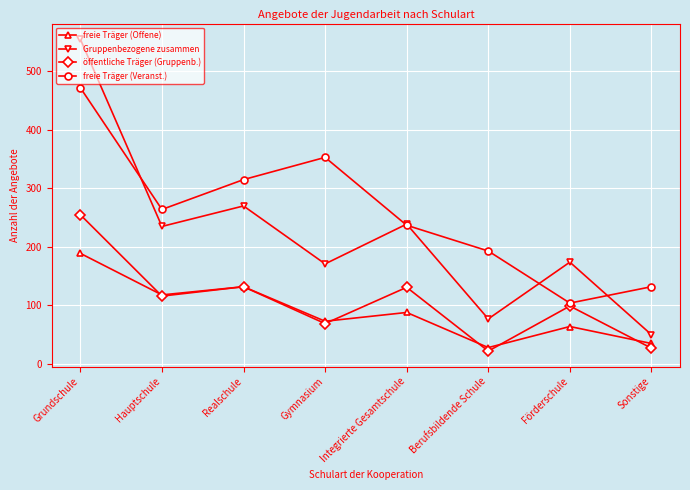

What is the minimum value shown in the chart?

22